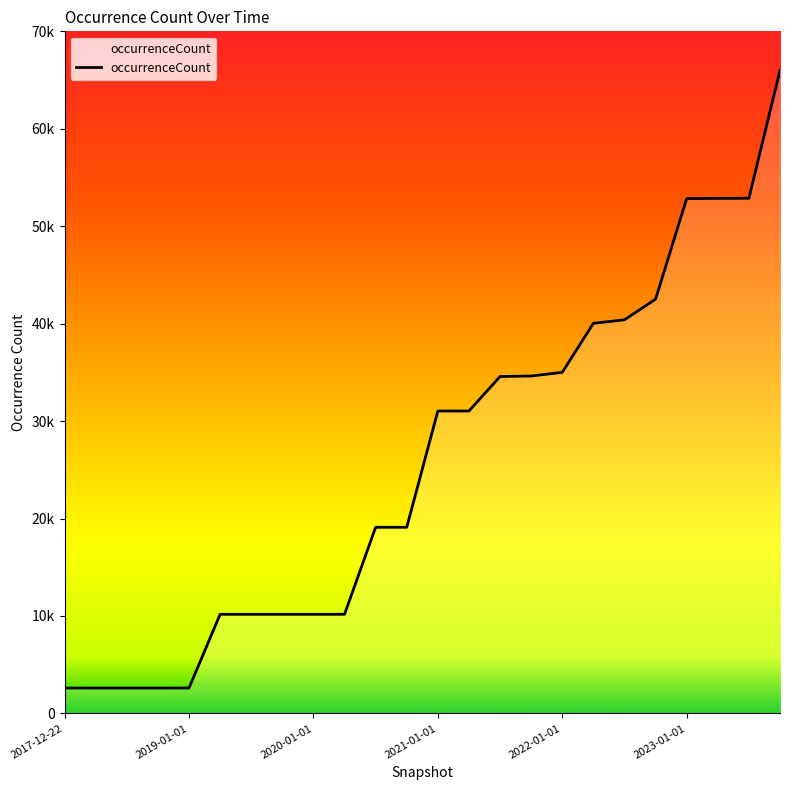

Does the chart have visible grid lines?

No